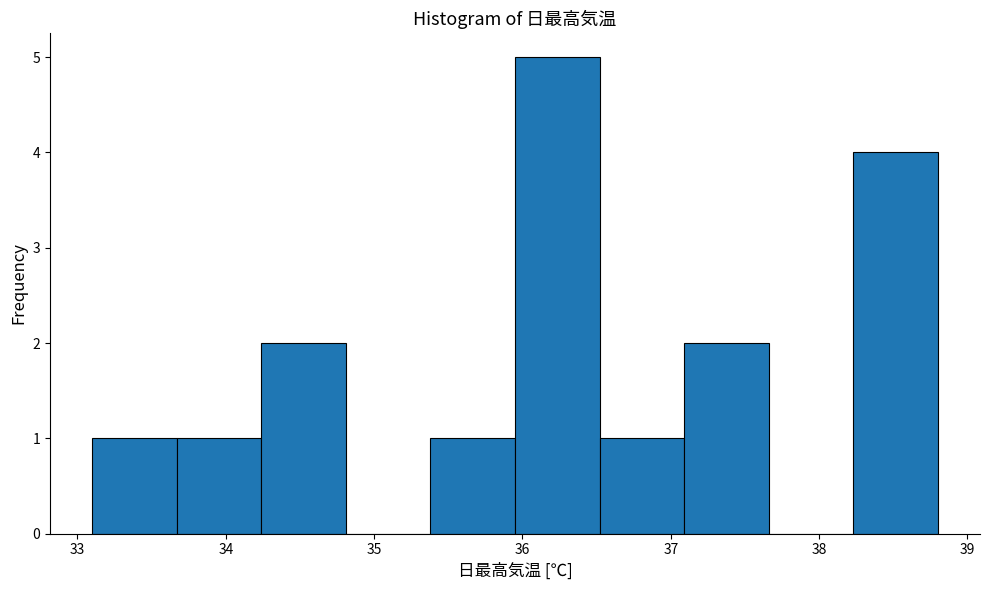

Which range on the x-axis has the tallest bar?

35.95 to 36.52